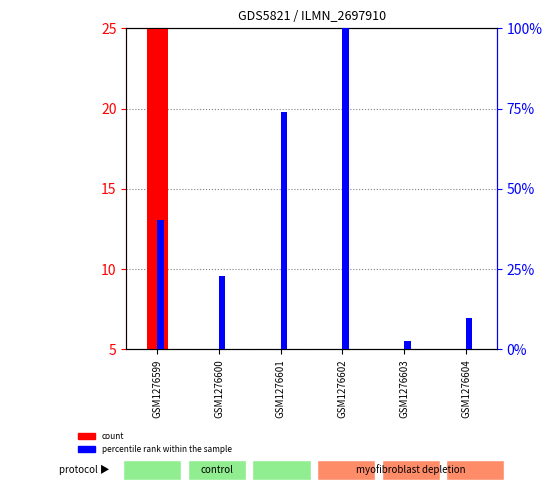

How many bars are there in total?

12